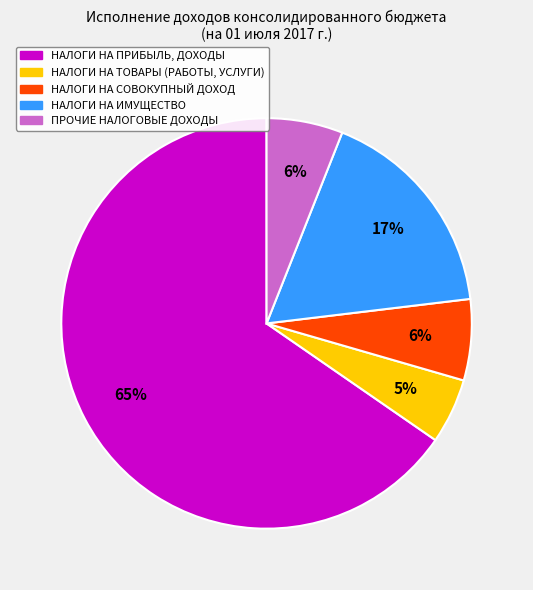

Which category has the smallest portion of the pie?

НАЛОГИ НА ТОВАРЫ (РАБОТЫ, УСЛУГИ)